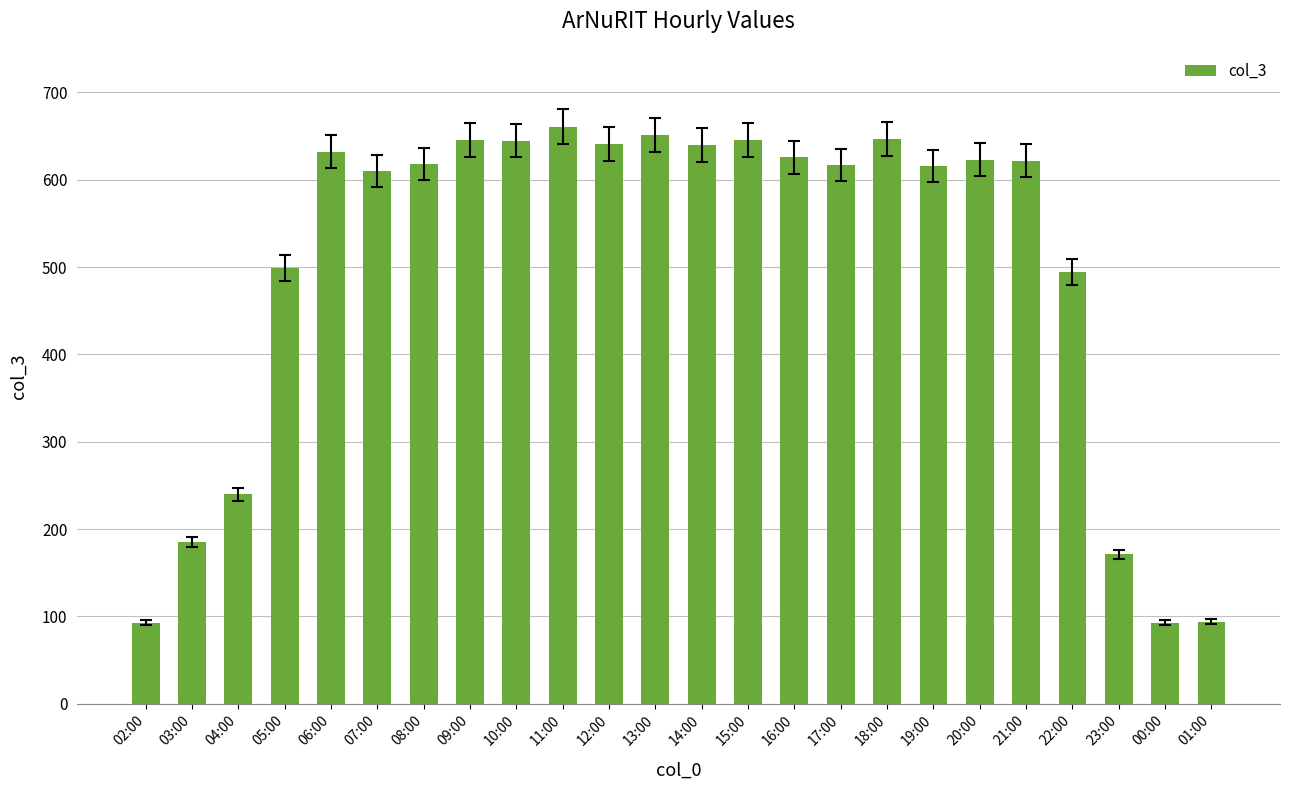

What is the label of the 18th bar from the left?

19:00